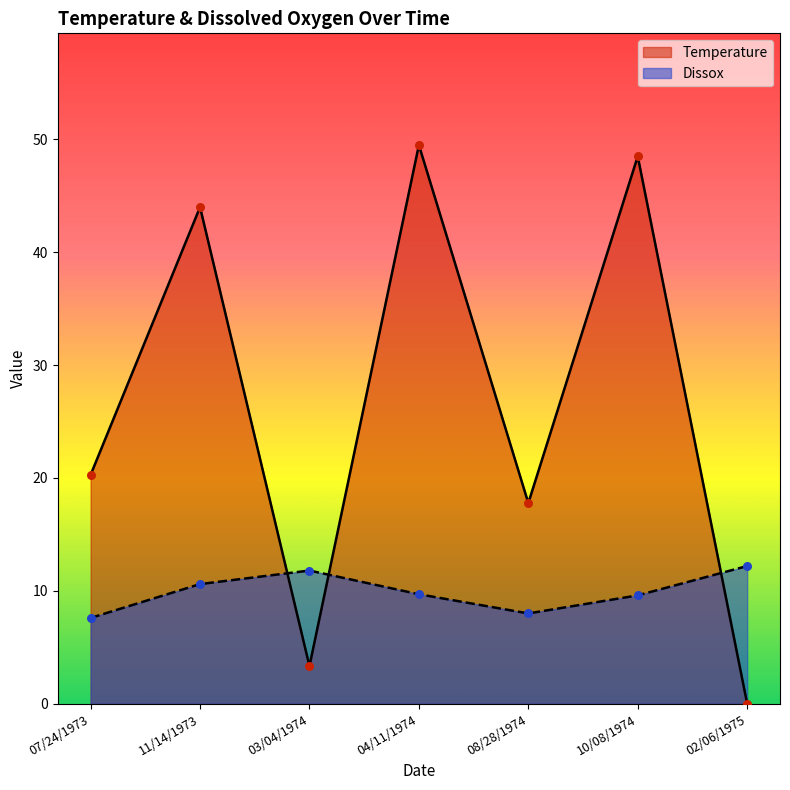

What is the total value across all series at 10/08/1974?

58.1